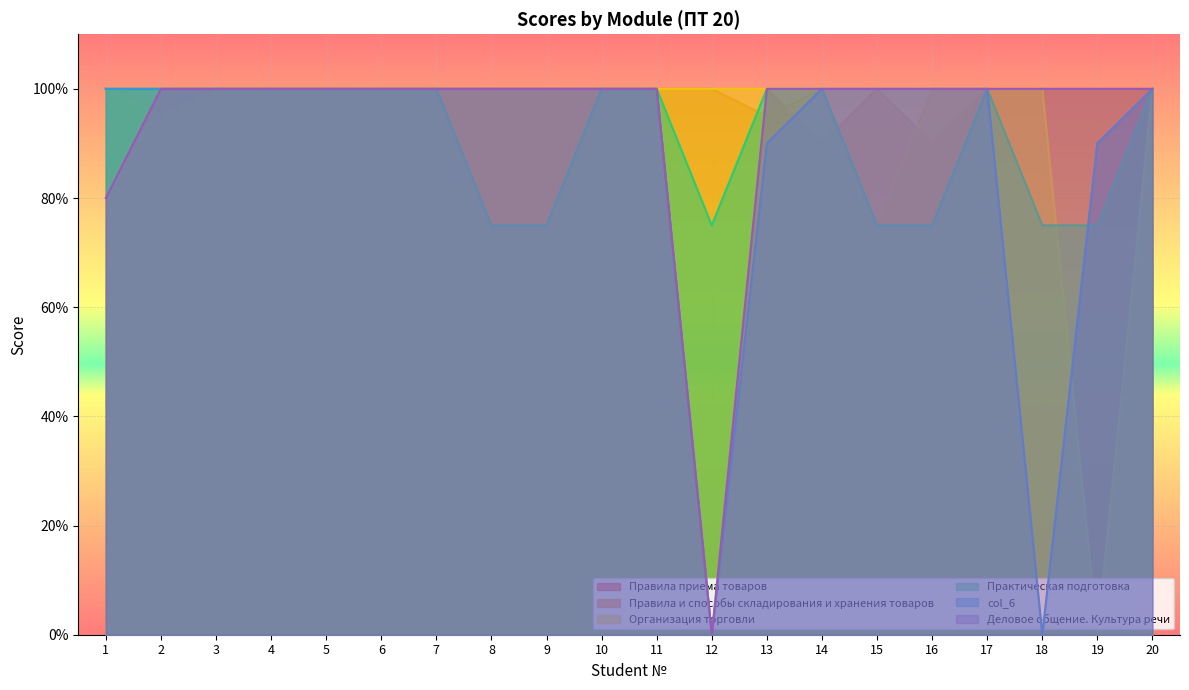

The value of Правила и способы складирования и хранения товаров at 19 is 100. True or false?

True